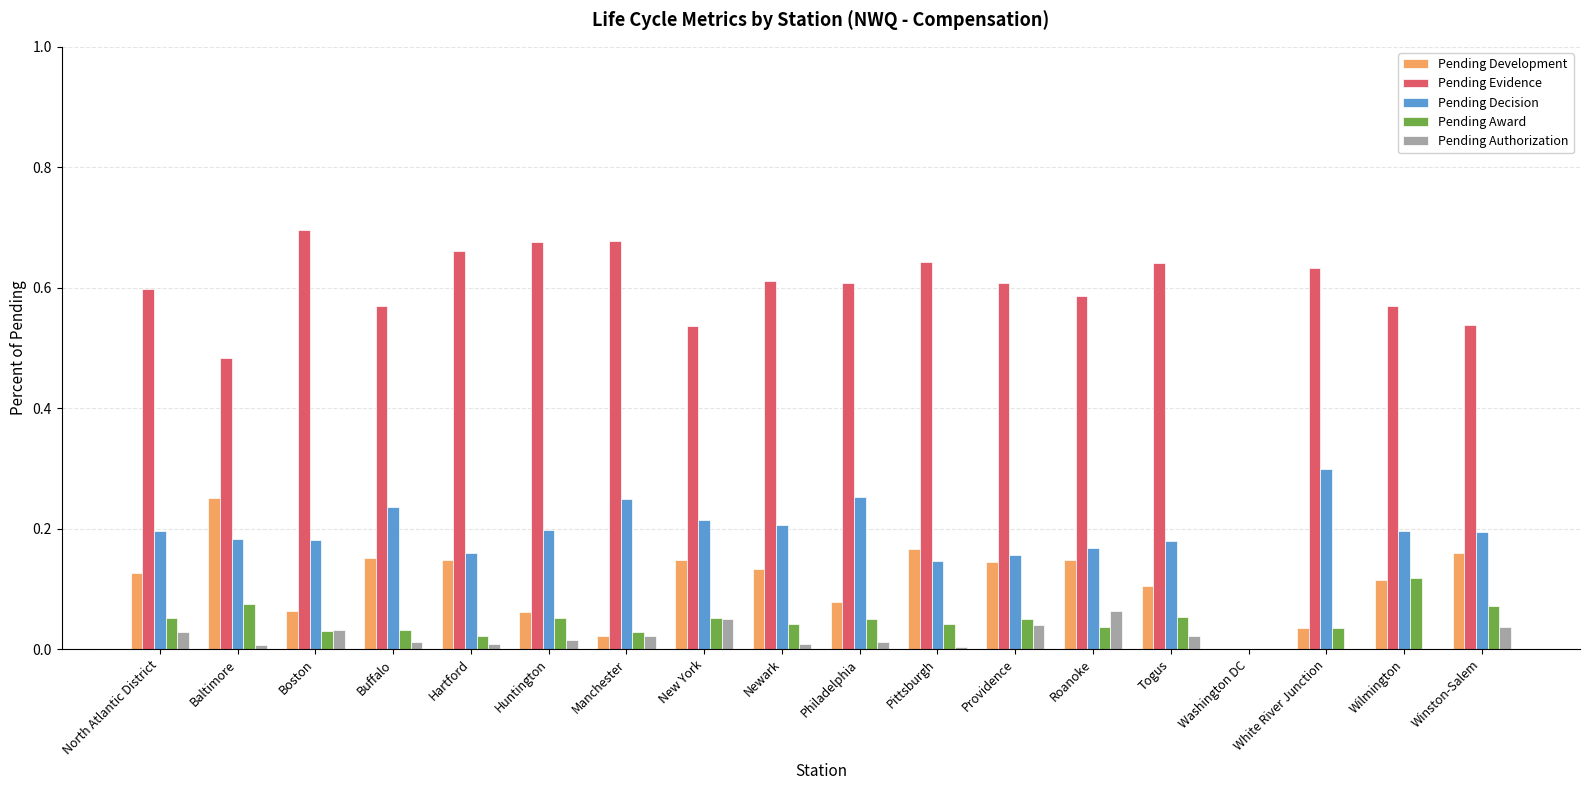

What is the sum of all Pending Award values?

0.8